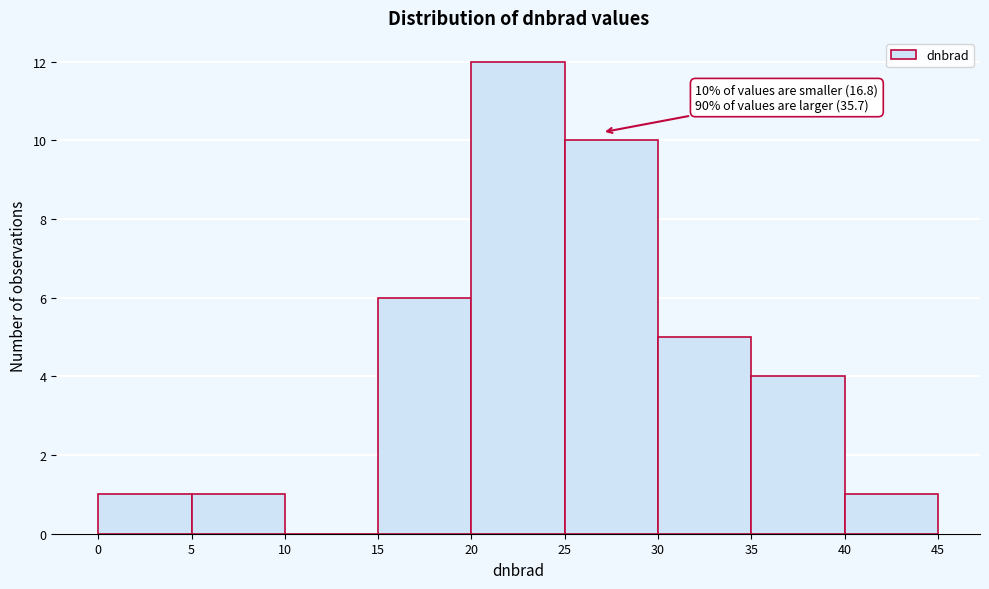

Which range on the x-axis has the tallest bar?

20 to 25